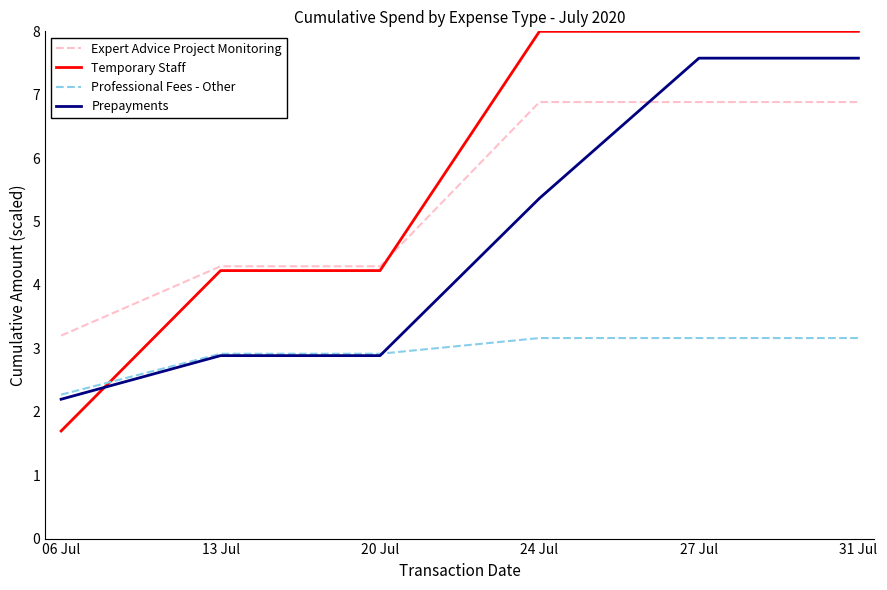

The value of Expert Advice Project Monitoring at 31 Jul is 9.9. True or false?

False